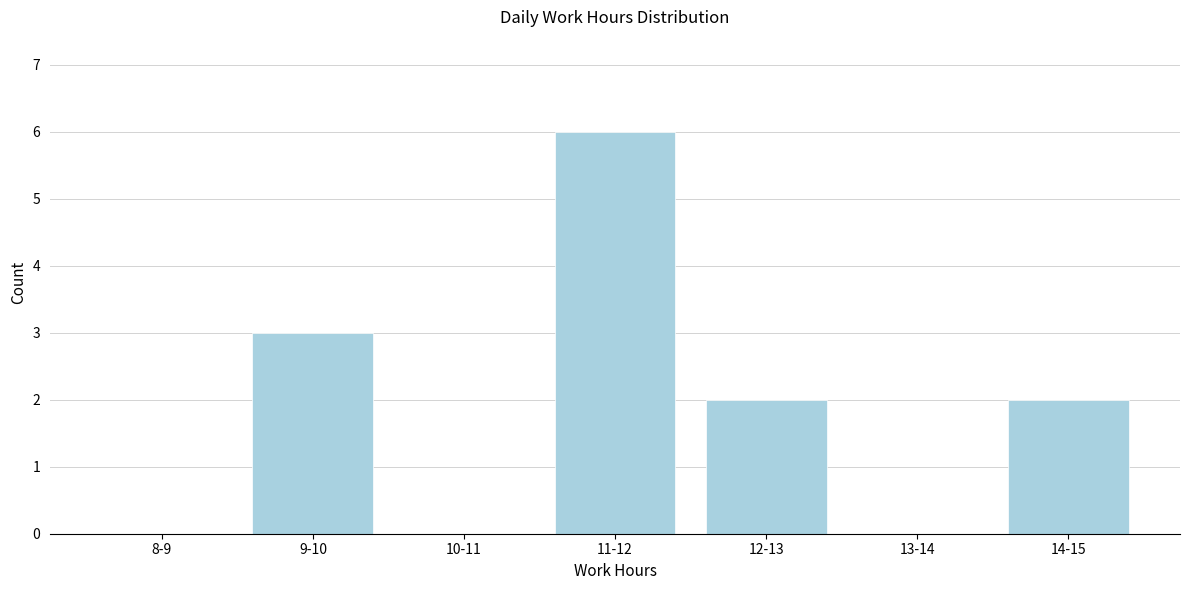

Reading left to right, extract all data points from this chart.

8-9=0	9-10=3	10-11=0	11-12=6	12-13=2	13-14=0	14-15=2